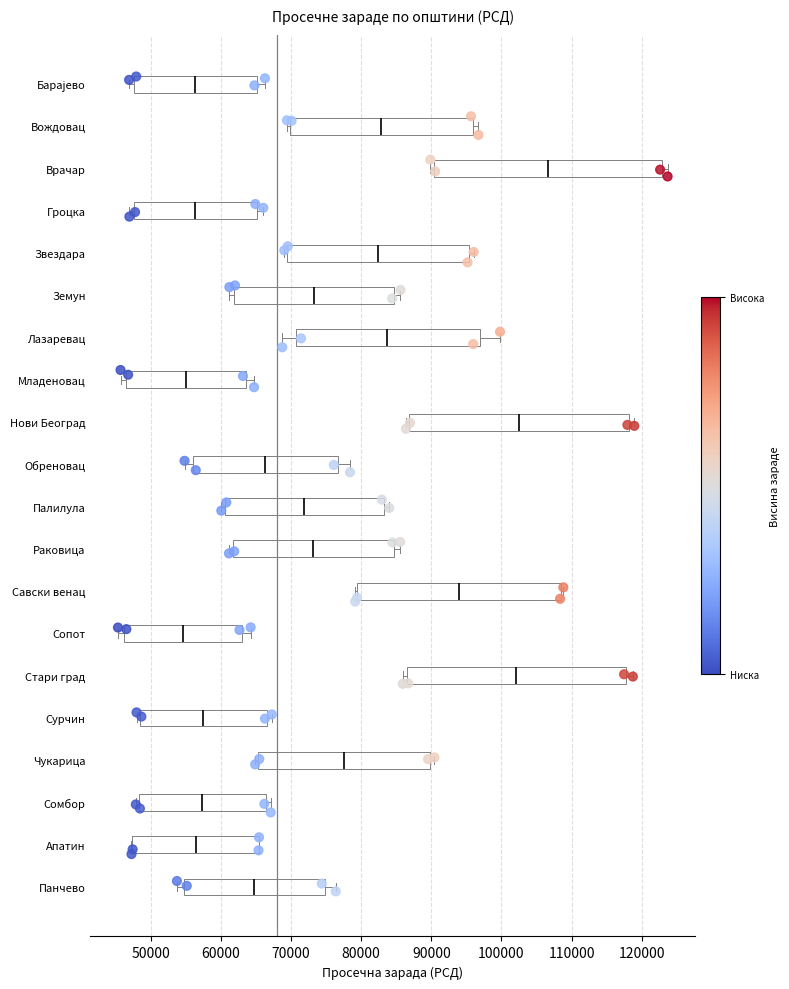

Reading bottom to top, transcribe this box plot: for each box, give where its median line is, the range the box spans, and where its two whiskers end, as read against the x-axis. The values are not printed on the chart, so give them approximately, as read against the axis.

Панчево: median 65000, box 55000 to 75000, whiskers 54000 to 76000
Апатин: median 56000, box 47000 to 65000, whiskers 47000 to 65000
Сомбор: median 57000, box 48000 to 66000, whiskers 48000 (just left of the box's left edge) to 67000
Чукарица: median 78000, box 65000 to 90000, whiskers 65000 (just left of the box's left edge) to 90000 (just right of the box's right edge)
Сурчин: median 57000, box 48000 to 67000, whiskers 48000 (just left of the box's left edge) to 67000 (just right of the box's right edge)
Стари град: median 102000, box 87000 to 118000, whiskers 86000 to 119000
Сопот: median 55000, box 46000 to 63000, whiskers 45000 to 64000
Савски венац: median 94000, box 79000 to 108000, whiskers 79000 to 109000
Раковица: median 73000, box 62000 to 85000, whiskers 61000 to 86000
Палилула: median 72000, box 61000 to 83000, whiskers 60000 to 84000
Обреновац: median 66000, box 56000 to 77000, whiskers 55000 to 78000
Нови Београд: median 102000, box 87000 to 118000, whiskers 86000 to 119000
Младеновац: median 55000, box 46000 to 64000, whiskers 46000 (just left of the box's left edge) to 65000
Лазаревац: median 84000, box 71000 to 97000, whiskers 69000 to 100000
Земун: median 73000, box 62000 to 85000, whiskers 61000 to 86000
Звездара: median 82000, box 69000 to 95000, whiskers 69000 (just left of the box's left edge) to 96000
Гроцка: median 56000, box 48000 to 65000, whiskers 47000 to 66000
Врачар: median 107000, box 90000 to 123000, whiskers 90000 (just left of the box's left edge) to 124000
Вождовац: median 83000, box 70000 to 96000, whiskers 69000 to 97000
Барајево: median 56000, box 48000 to 65000, whiskers 47000 to 66000